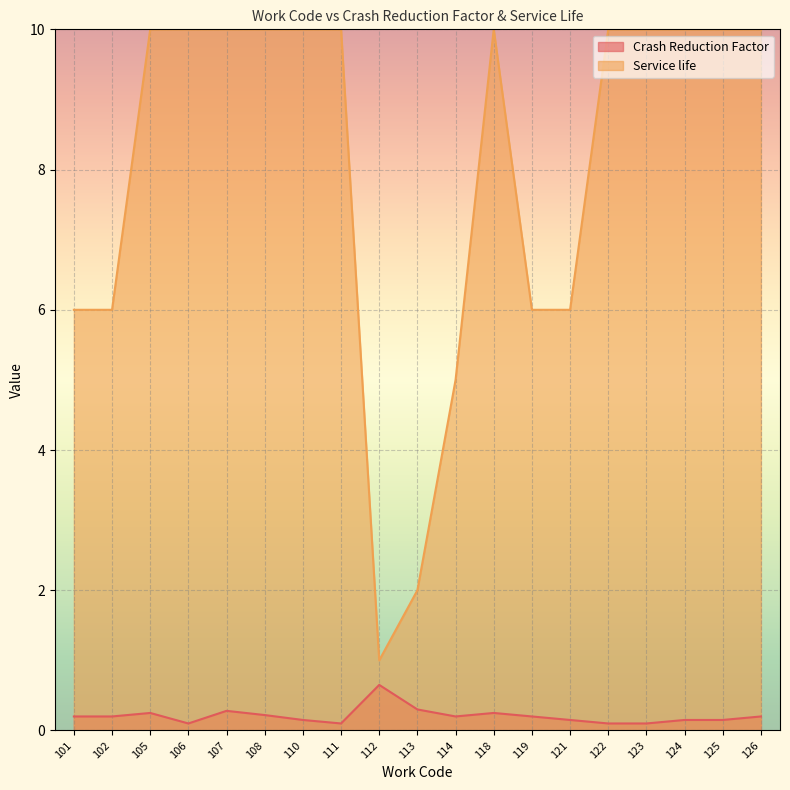

Reading right to left, list all the values displayed in this chart.

Crash Reduction Factor: 0.2	0.1	0.1	0.1	0.1	0.1	0.2	0.2	0.2	0.3	0.7	0.1	0.1	0.2	0.3	0.1	0.2	0.2	0.2
Service life: 10.0	10.0	10.0	10.0	10.0	6.0	6.0	10.0	5.0	2.0	1.0	10.0	10.0	10.0	10.0	10.0	10.0	6.0	6.0